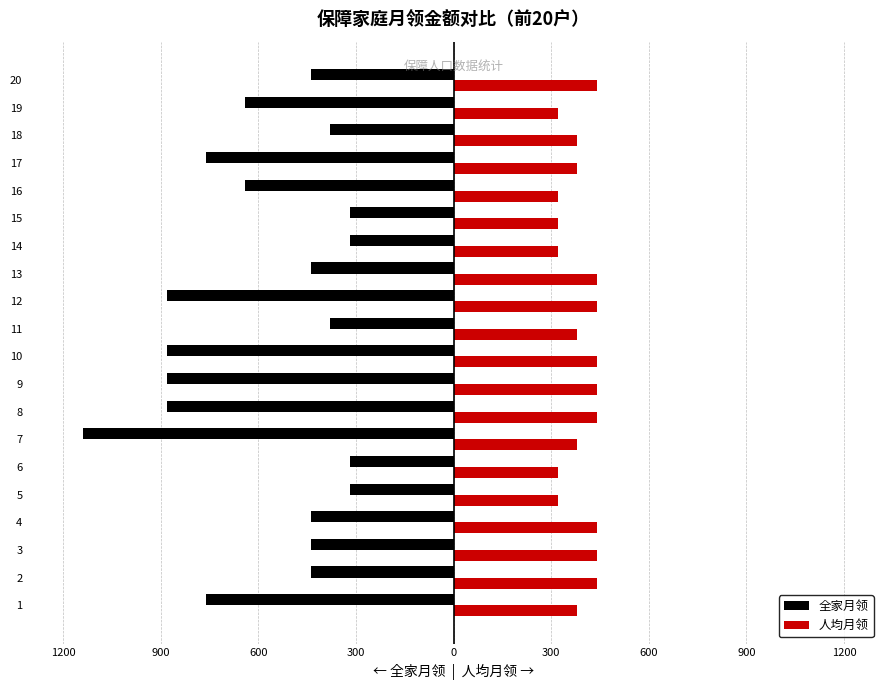

What are all the series names shown in the legend?

全家月领, 人均月领